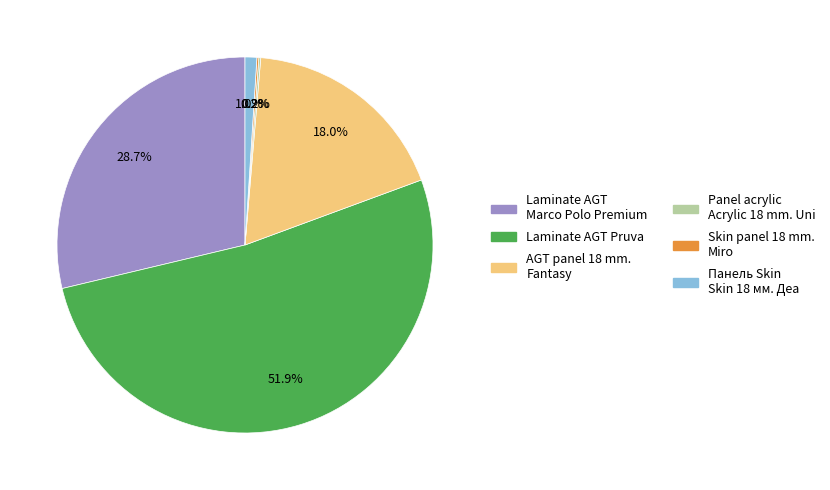

Which slice represents more than half of the pie?

Laminate AGT Pruva